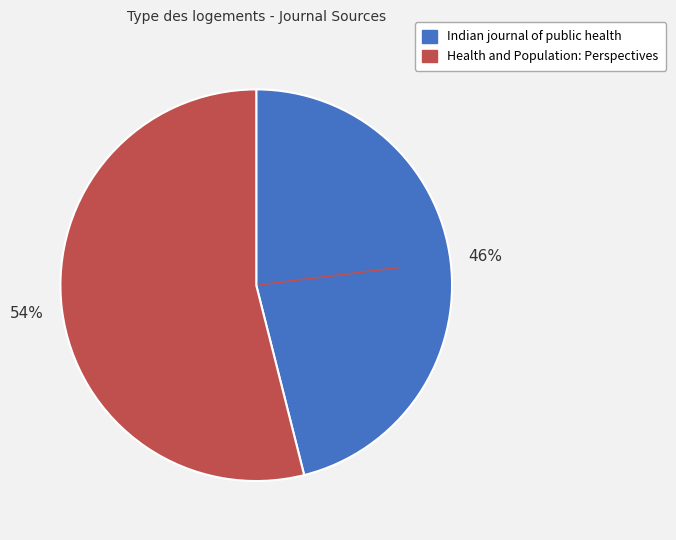

What is the ratio of the value at Indian journal of public health to the value at Health and Population: Perspectives?

0.9